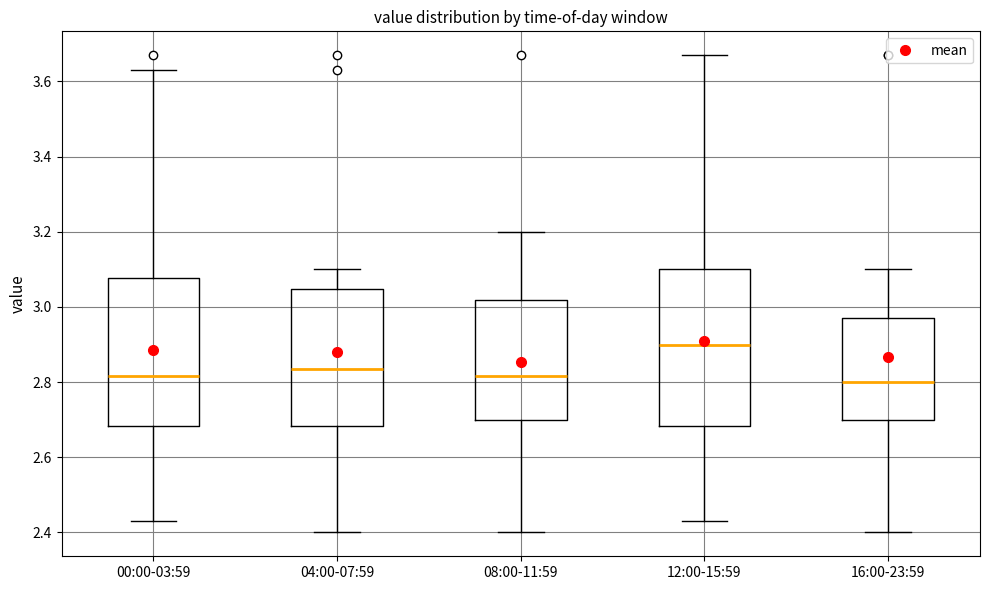

Which box is the tallest, from its lower edge to its upper edge?

12:00-15:59